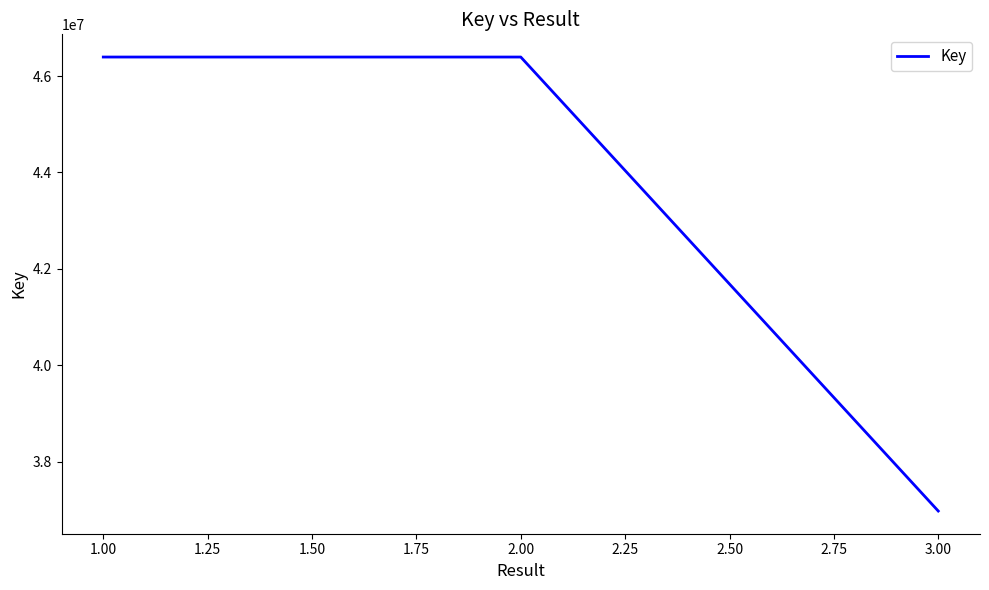

Read the value at 1.00, to the nearest 100.

46394600